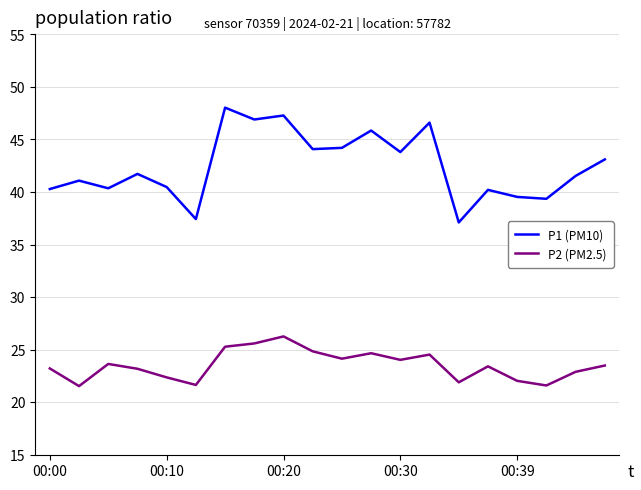

True or false: P1 (PM10) and P2 (PM2.5) cross at least once.

False